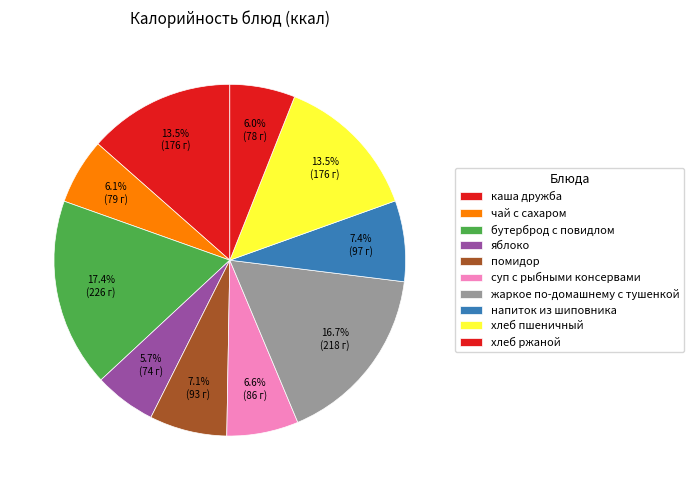

Do бутерброд с повидлом and каша дружба together represent more than half of the pie?

No